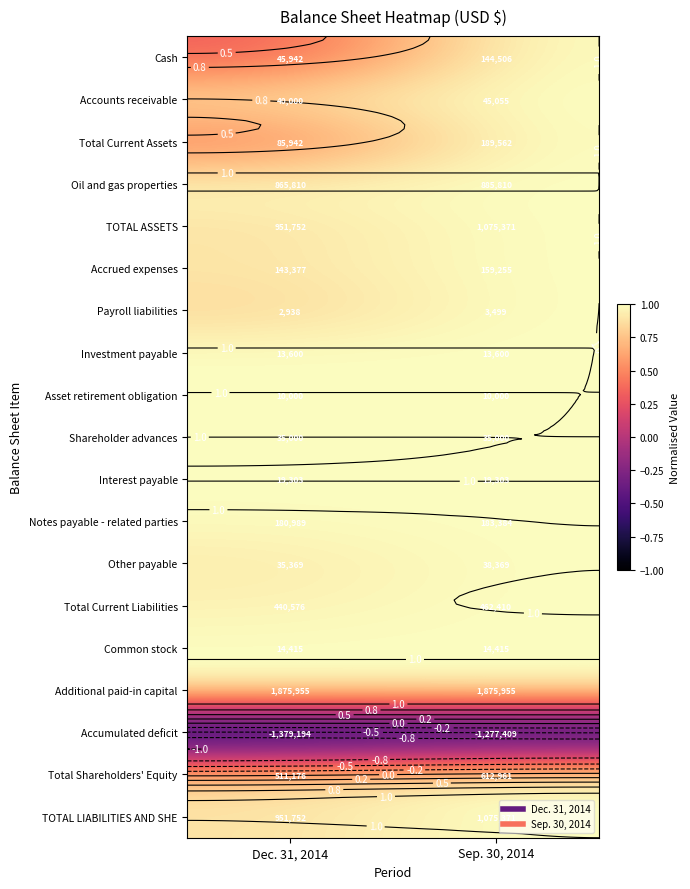

Which has a higher value, Dec. 31, 2014 or Sep. 30, 2014?

Sep. 30, 2014